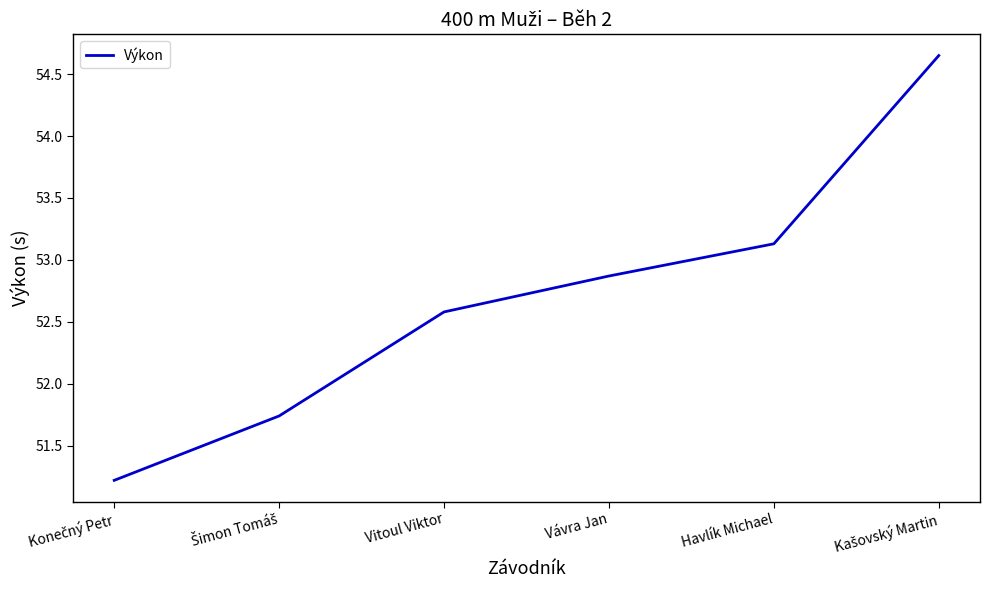

Is it true that the value at Vávra Jan is 79.9?

False